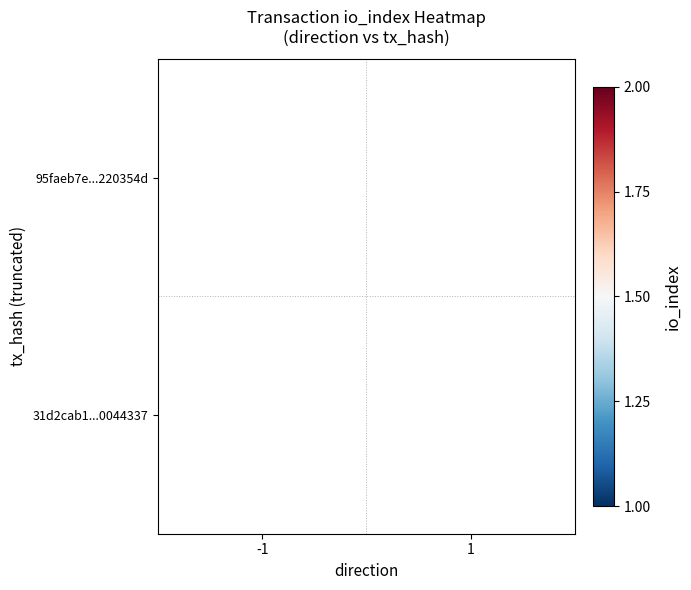

True or false: 95faeb7e...220354d has a value of 0 at -1.

False